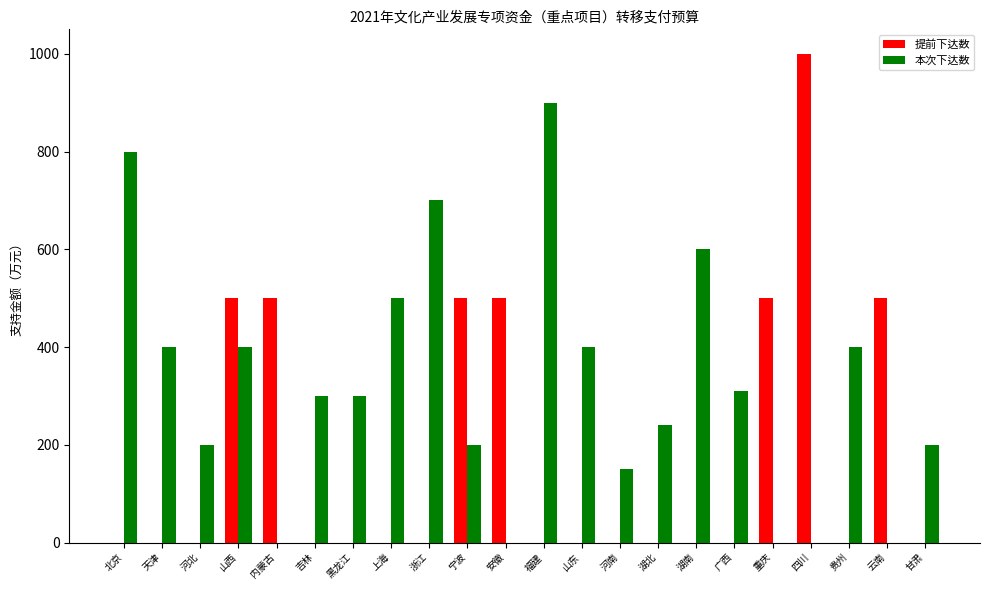

Which series has the largest total across all categories?

本次下达数